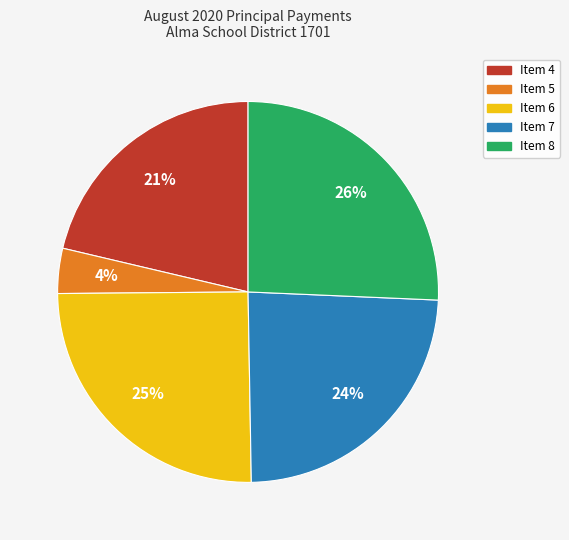

Is it true that Item 4 is 9% of the pie?

False